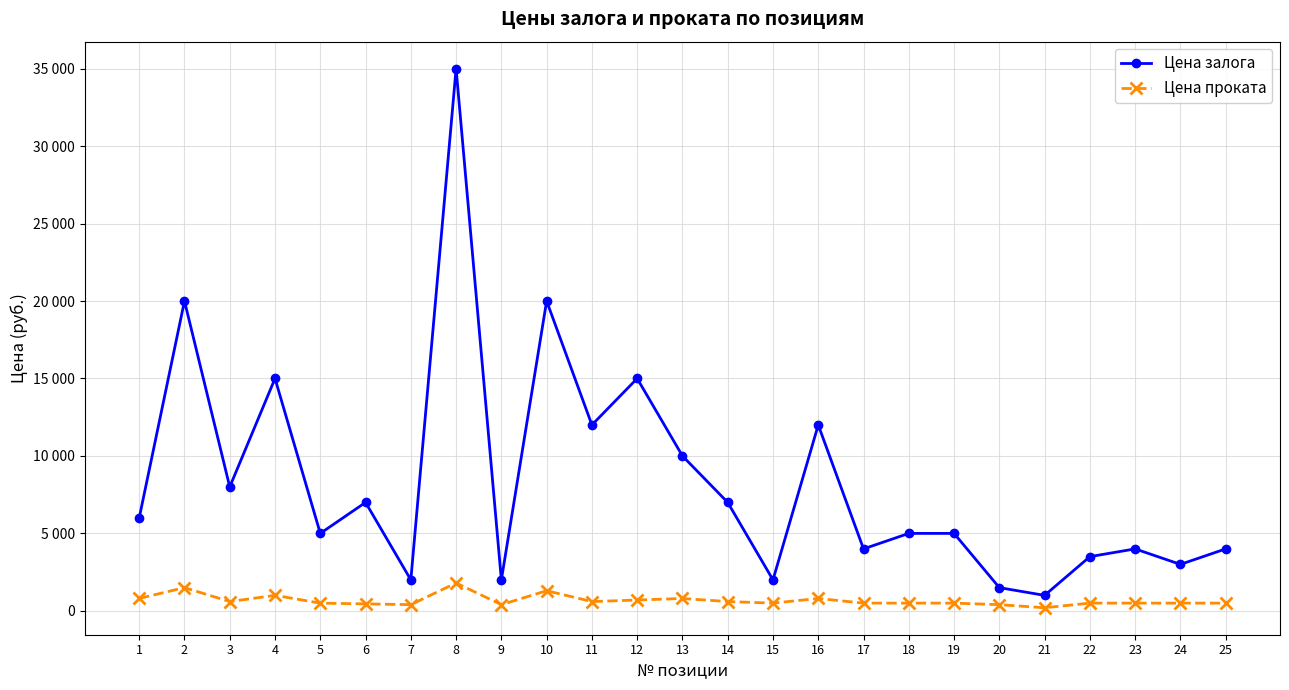

Rank the series by their average value, from highest to lowest.

Цена залога, Цена проката